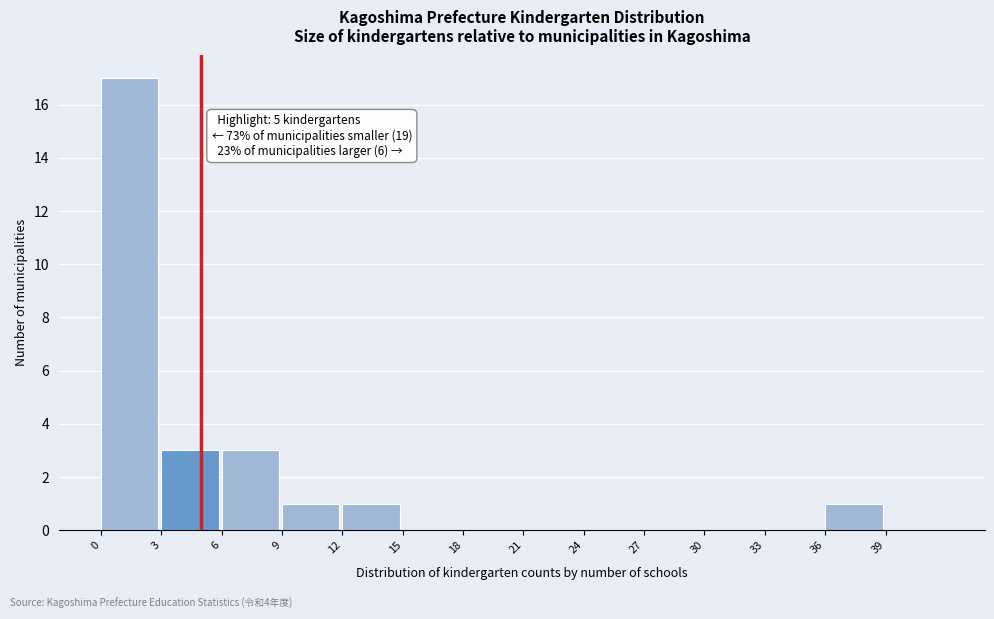

Over which range of the x-axis is the bar tallest?

0 to 3